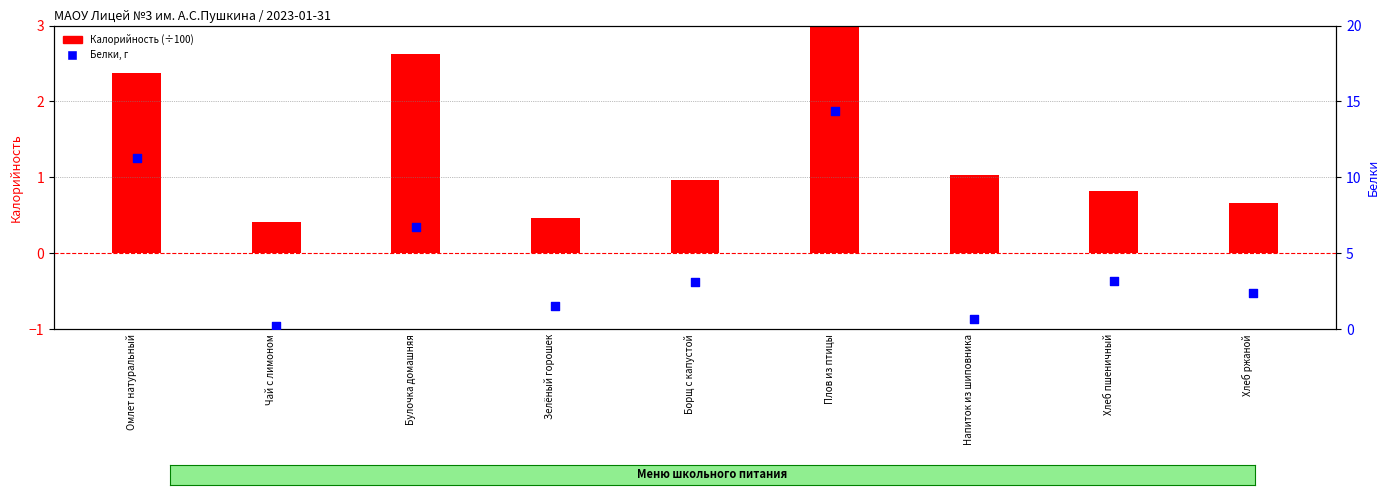

Which series contains the highest Y value?

Белки, г